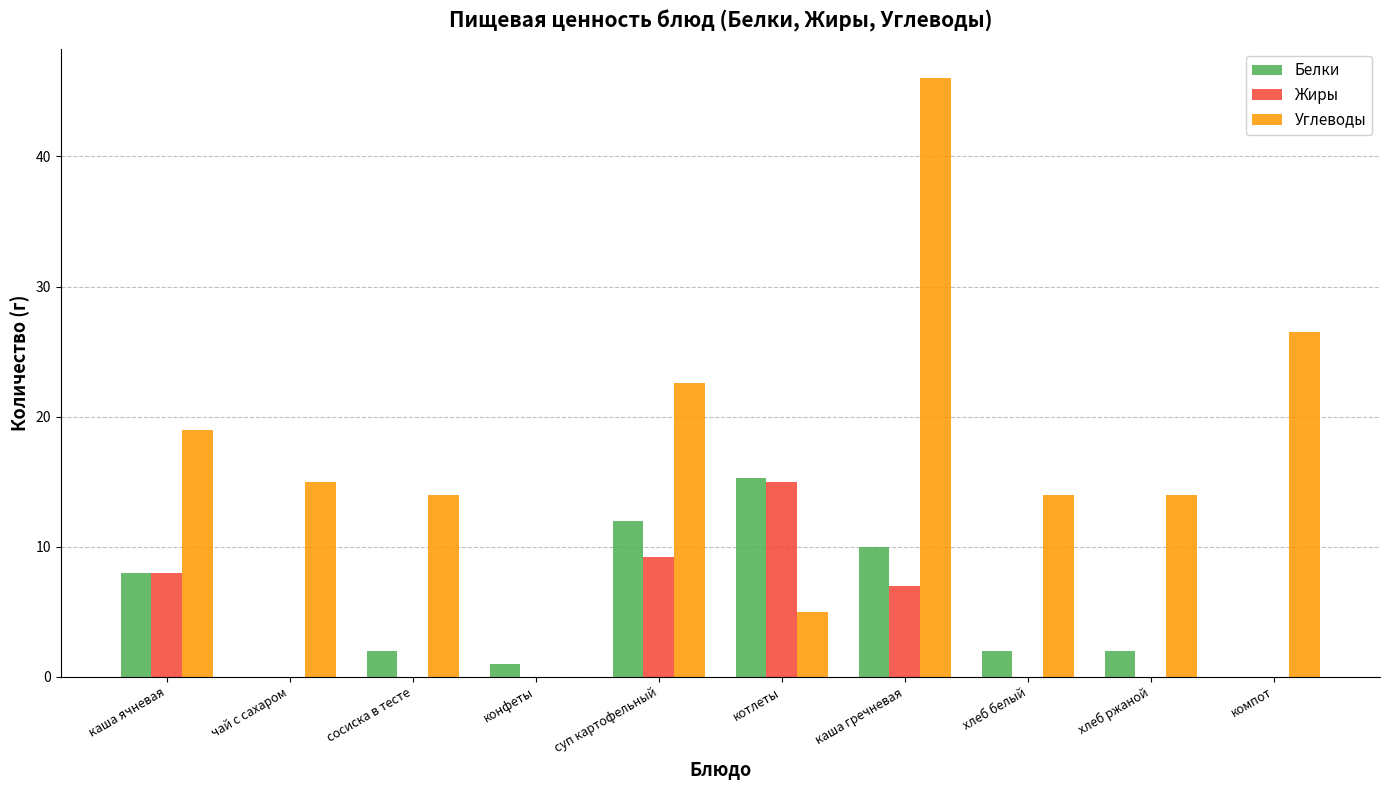

How many data points does each series have?

10